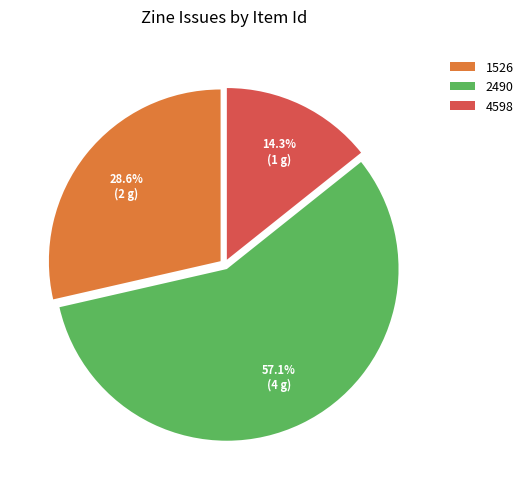

Which slice is the largest?

2490